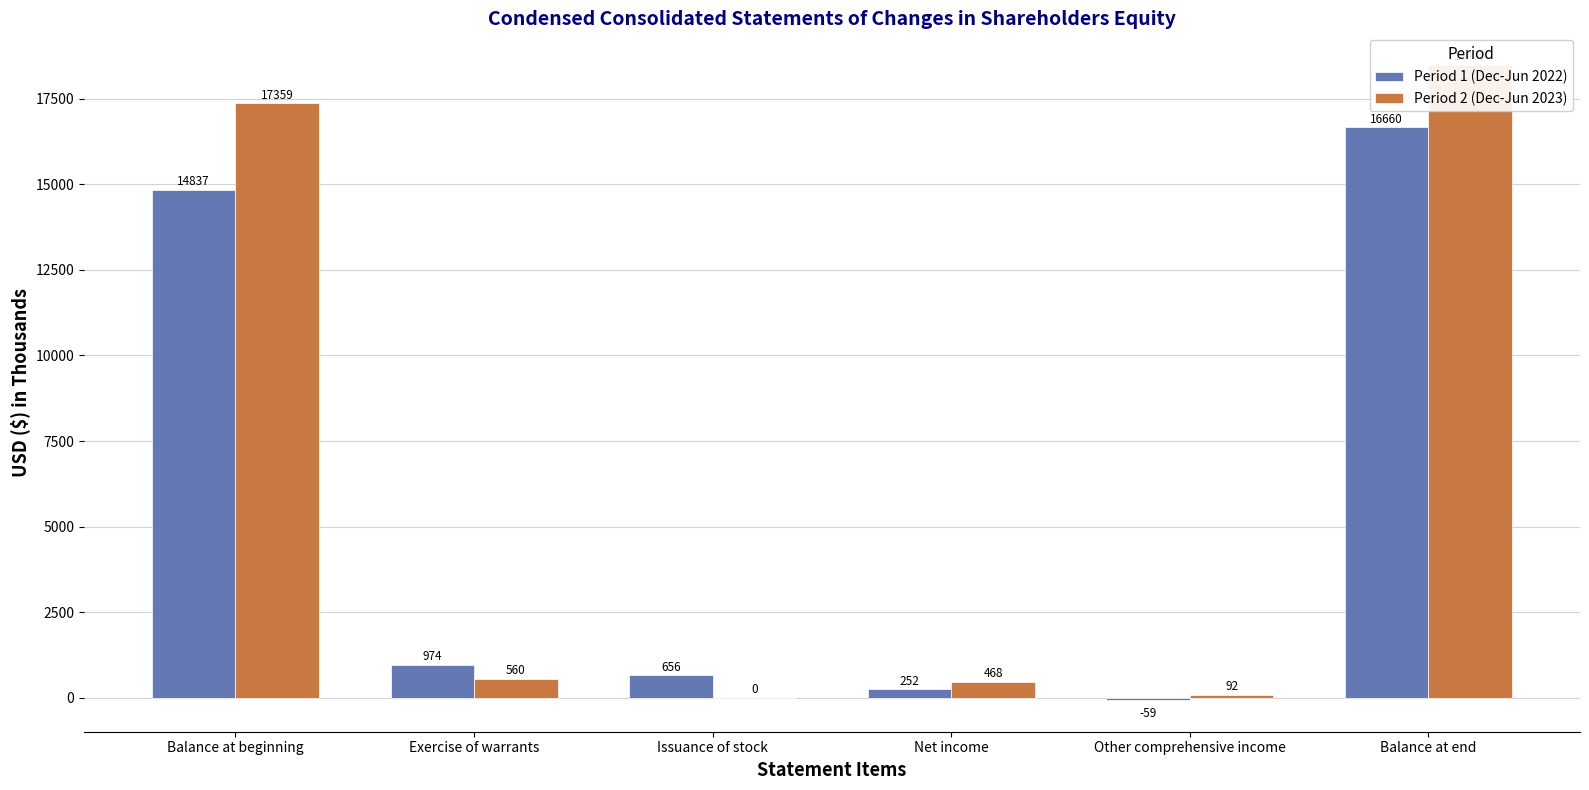

Rank the series by their maximum value, from highest to lowest.

Period 2 (Dec-Jun 2023), Period 1 (Dec-Jun 2022)